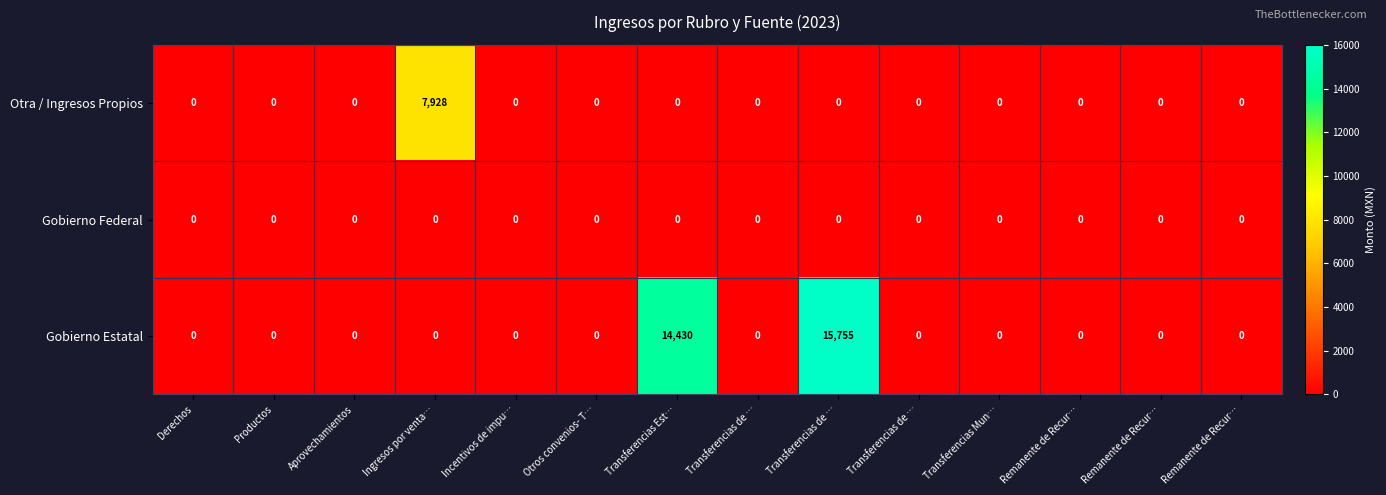

Reading left to right, extract all data points from this chart.

Otra / Ingresos Propios: Derechos=0	Productos=0	Aprovechamientos=0	Ingresos por venta…=7928	Incentivos de impu…=0	Otros convenios- T…=0	Transferencias Est…=0	Transferencias de …=0	Transferencias de …=0	Transferencias de …=0	Transferencias Mun…=0	Remanente de Recur…=0	Remanente de Recur…=0	Remanente de Recur…=0
Gobierno Federal: Derechos=0	Productos=0	Aprovechamientos=0	Ingresos por venta…=0	Incentivos de impu…=0	Otros convenios- T…=0	Transferencias Est…=0	Transferencias de …=0	Transferencias de …=0	Transferencias de …=0	Transferencias Mun…=0	Remanente de Recur…=0	Remanente de Recur…=0	Remanente de Recur…=0
Gobierno Estatal: Derechos=0	Productos=0	Aprovechamientos=0	Ingresos por venta…=0	Incentivos de impu…=0	Otros convenios- T…=0	Transferencias Est…=14430	Transferencias de …=0	Transferencias de …=15755	Transferencias de …=0	Transferencias Mun…=0	Remanente de Recur…=0	Remanente de Recur…=0	Remanente de Recur…=0